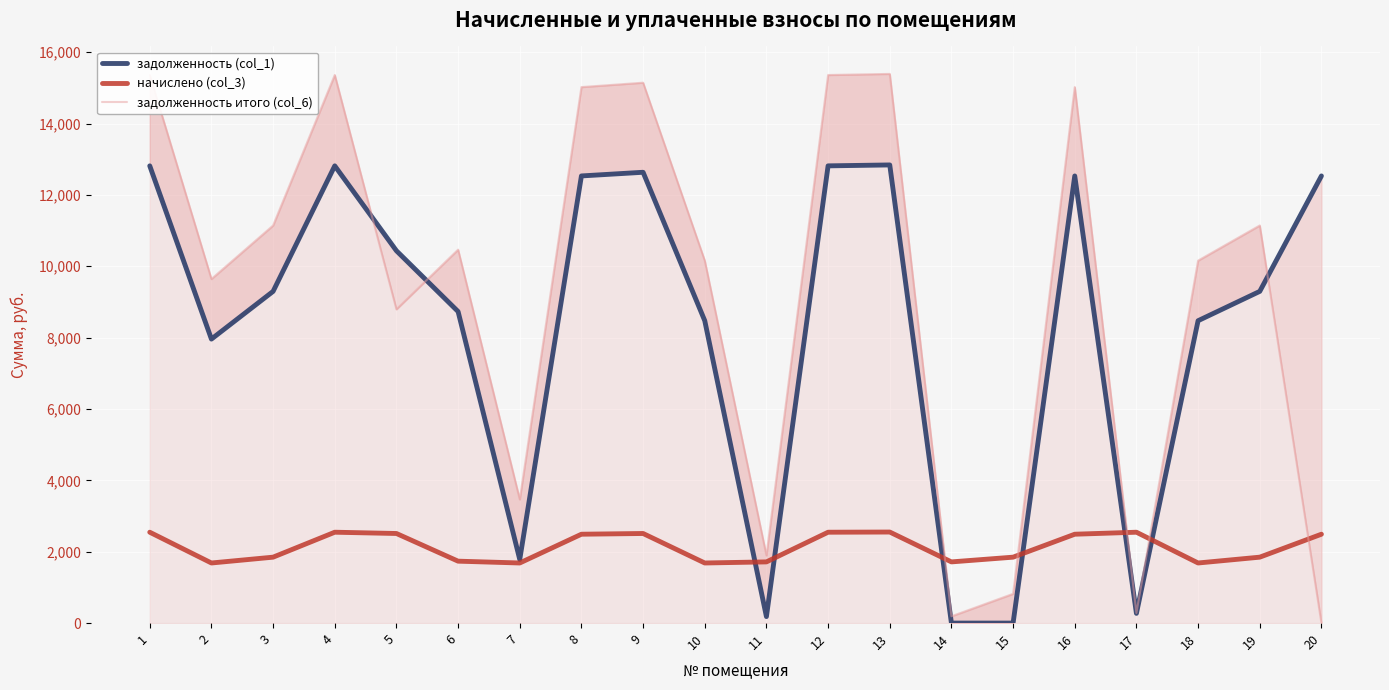

How many data points in задолженность итого (col_6) are less than 10466?

10